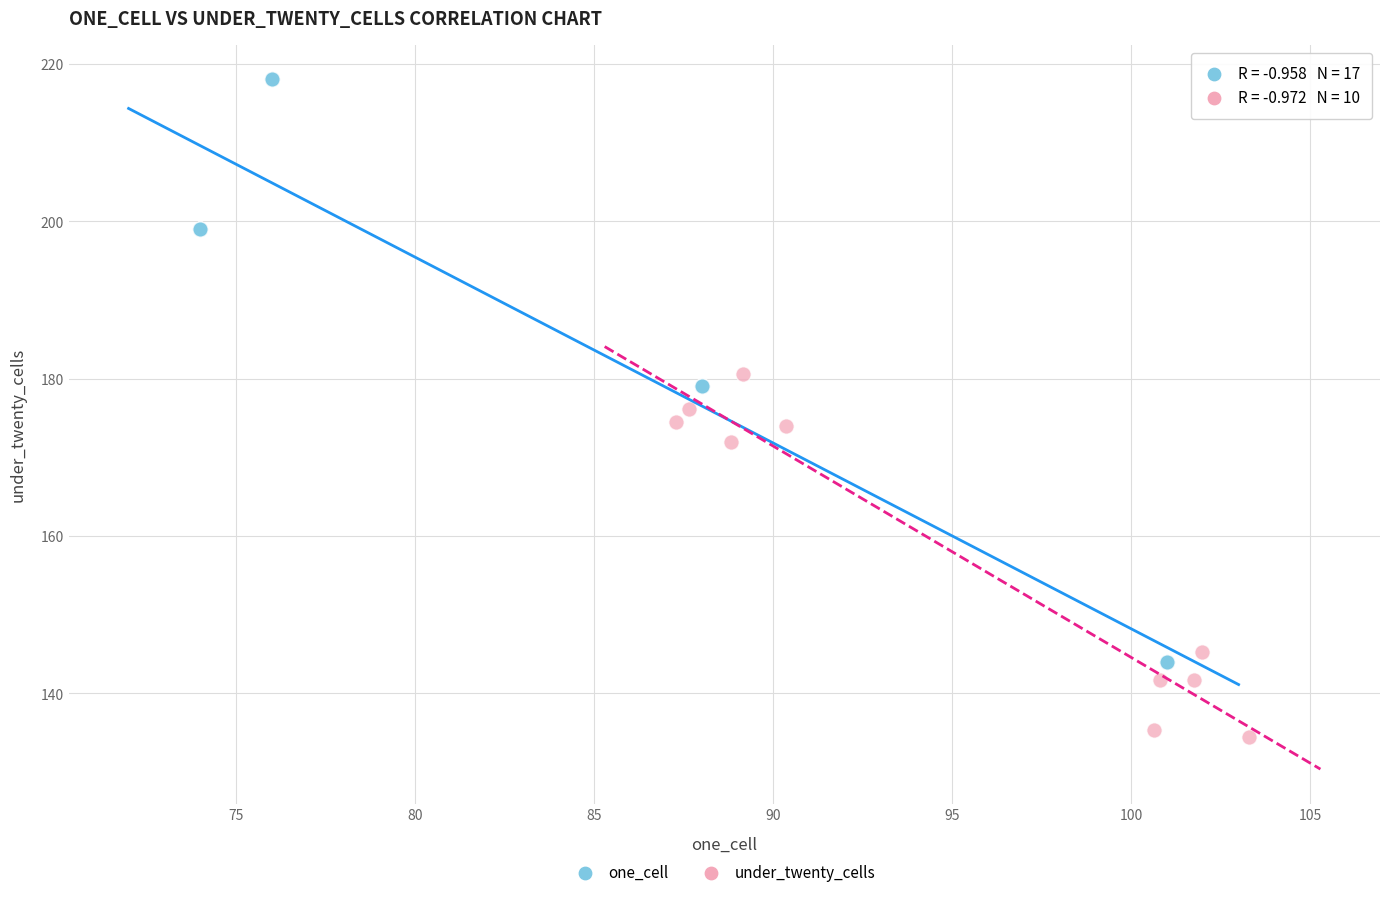

Which series reaches the minimum Y coordinate?

under_twenty_cells